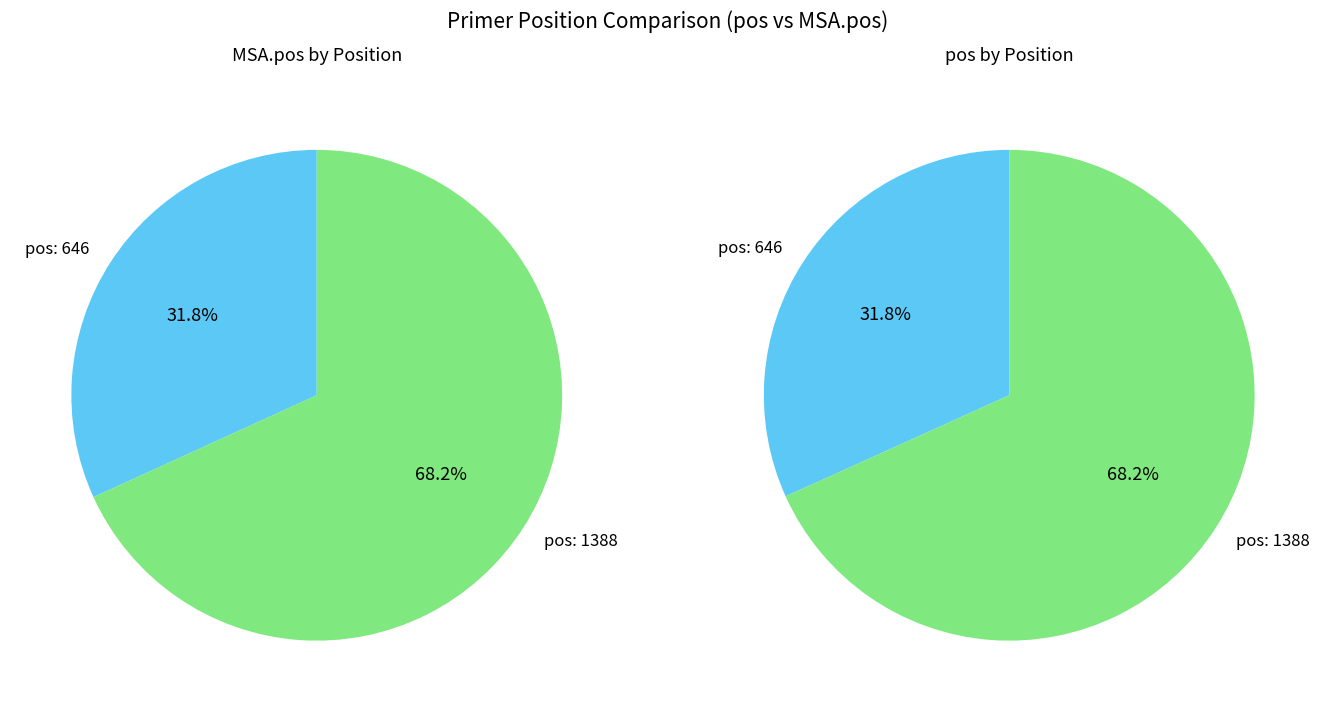

How many slices are in this pie chart?

2